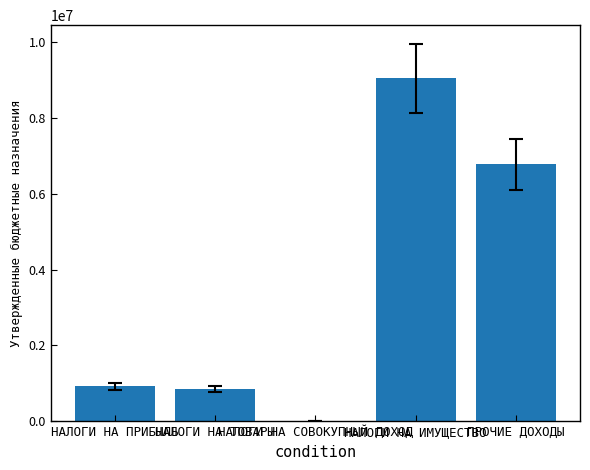

Is it true that the value at НАЛОГИ НА ТОВАРЫ is 334767?

False